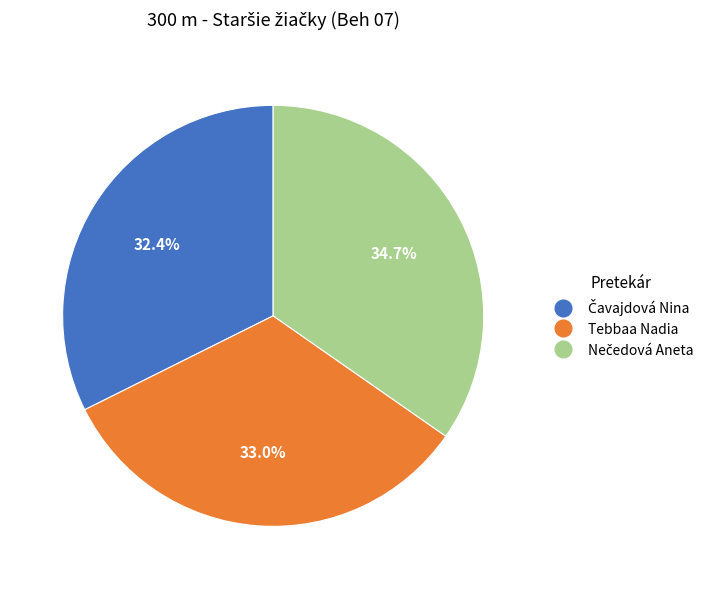

Does Tebbaa Nadia represent more than half of the total?

No